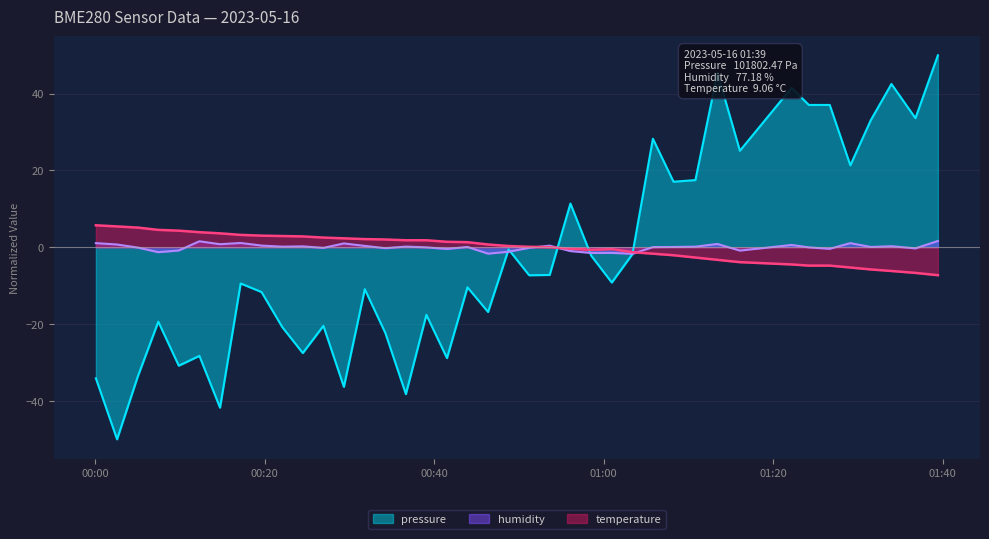

What is the difference between the maximum and second lowest values in the temperature series?

12.4